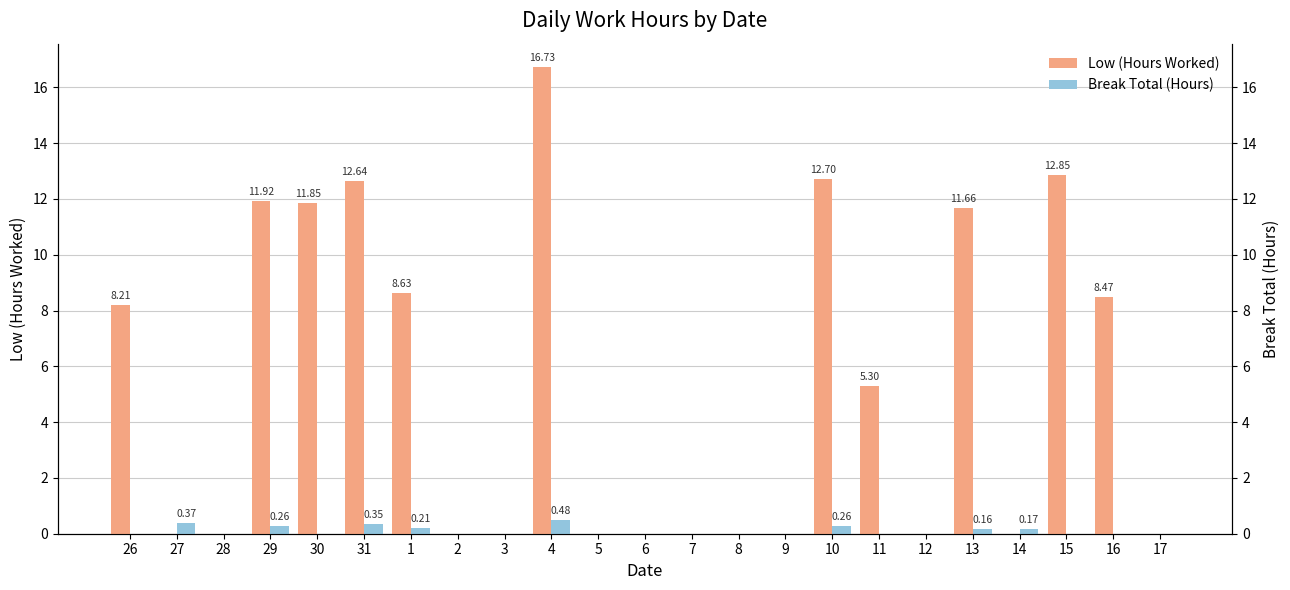

What is the label of the 21st bar from the right?

28